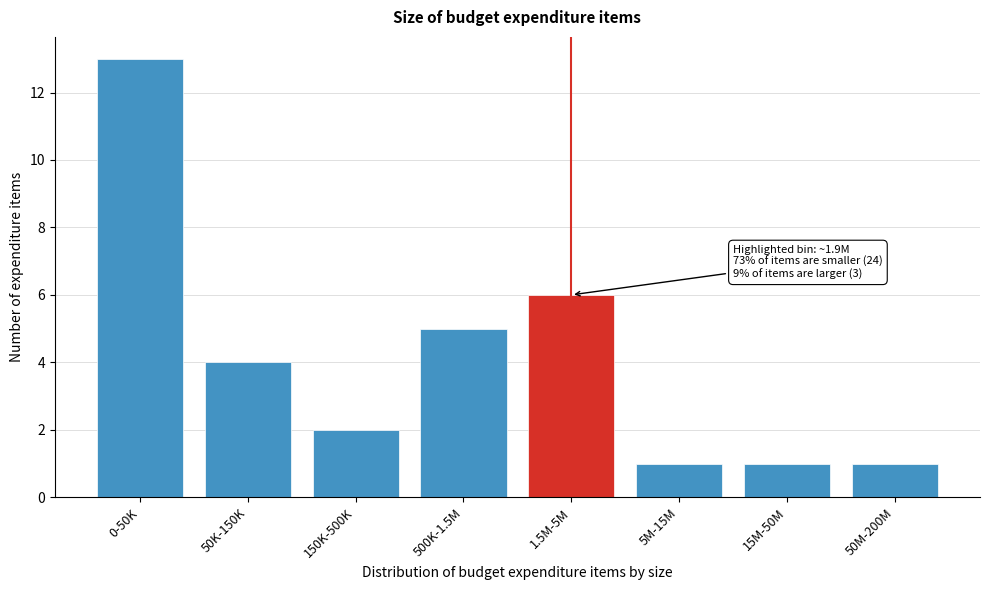

Reading left to right, list all the values displayed in this chart.

13	4	2	5	6	1	1	1